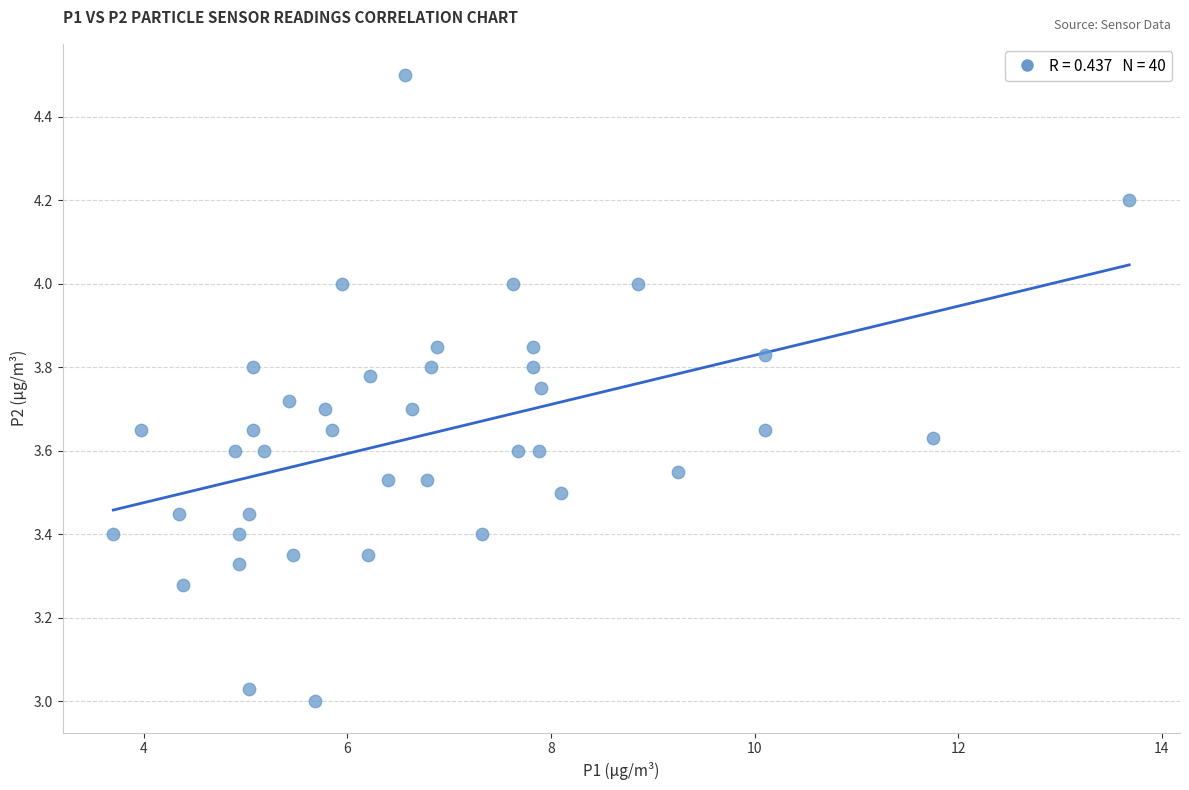

What is the range of Y values (max minus min)?

1.5